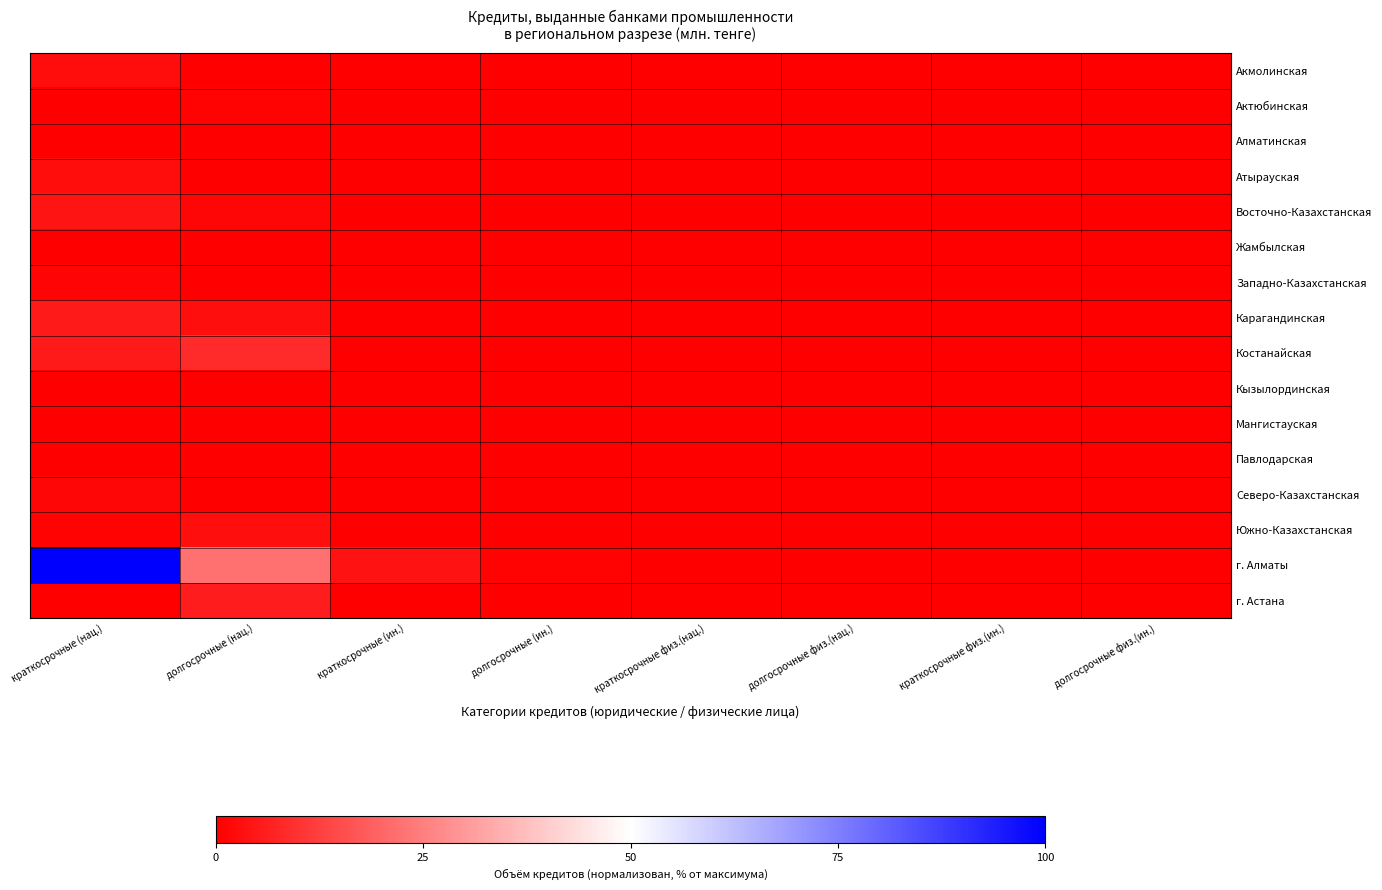

What is the spread (max minus min) of values at краткосрочные (ин.)?

3.8